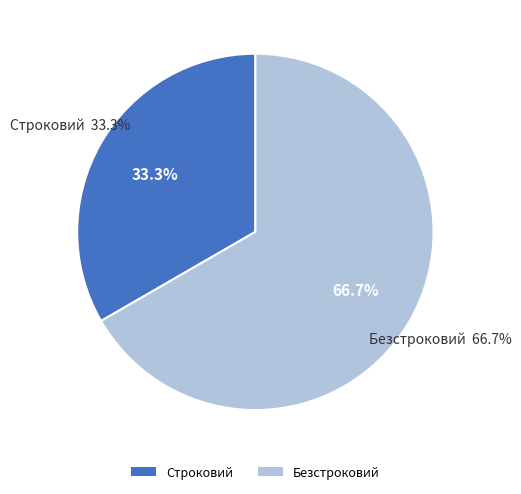

How many segments does this pie chart have?

2